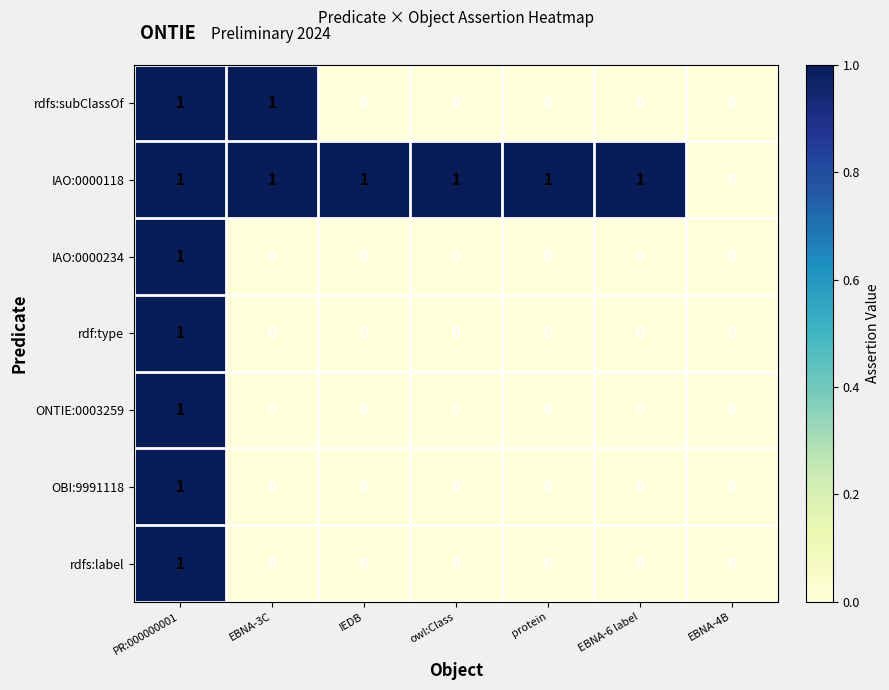

At which category is the sum across all series the highest?

PR:000000001